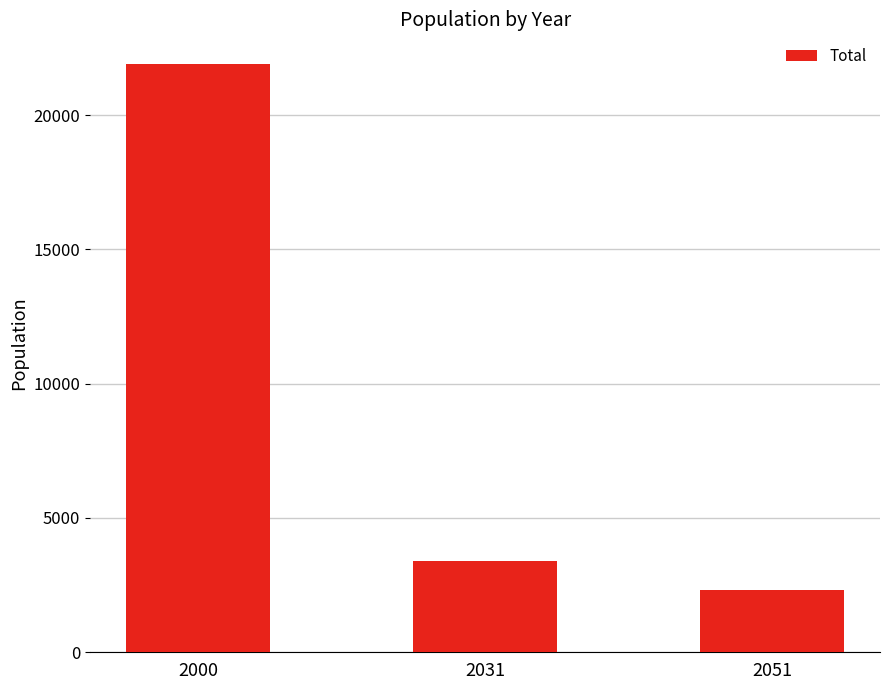

Is it true that the value at 2031 is 3385?

True